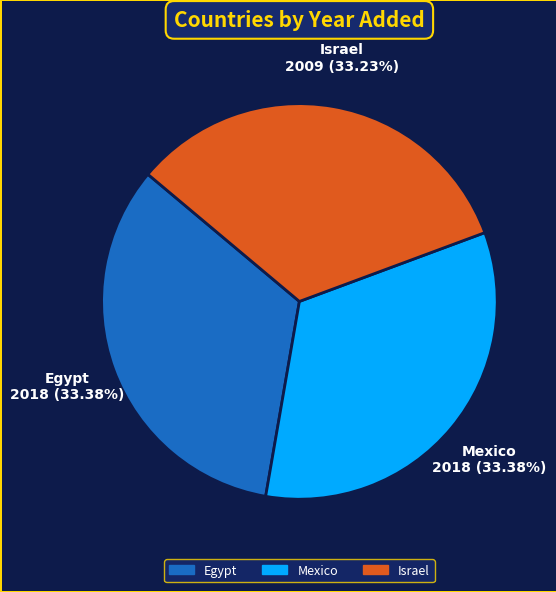

The Mexico slice represents 44% of the pie. True or false?

False